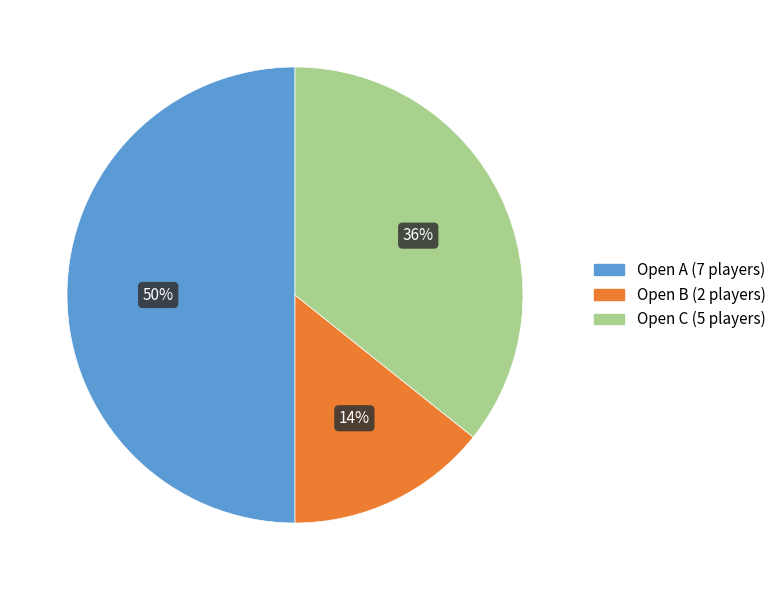

Combined, do Open A and Open C account for over 50%?

Yes